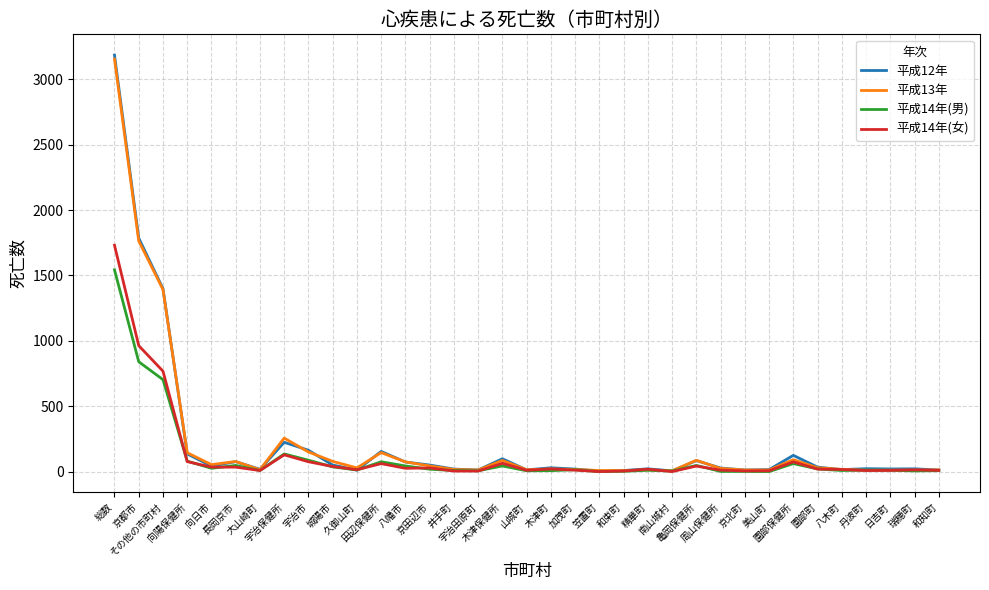

Which series has the largest range (max minus min)?

平成12年